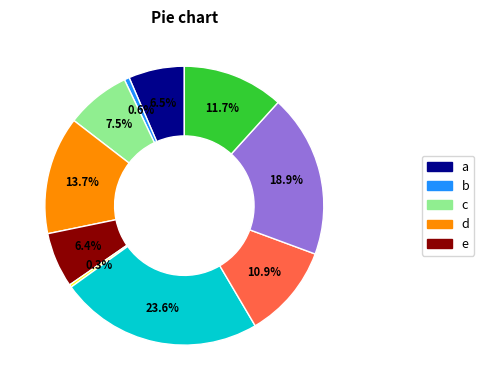

How many slices are in this pie chart?

10